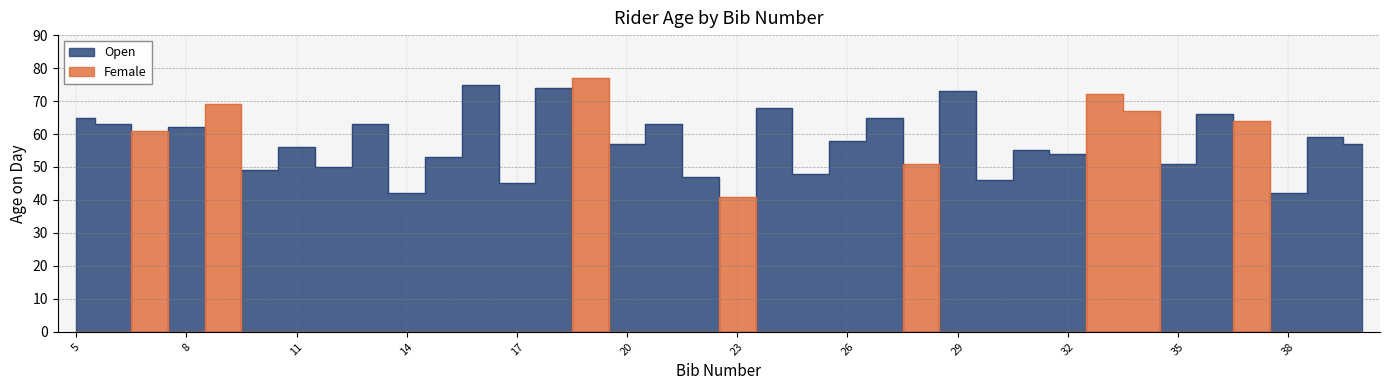

Where is the first local maximum for Open?

8